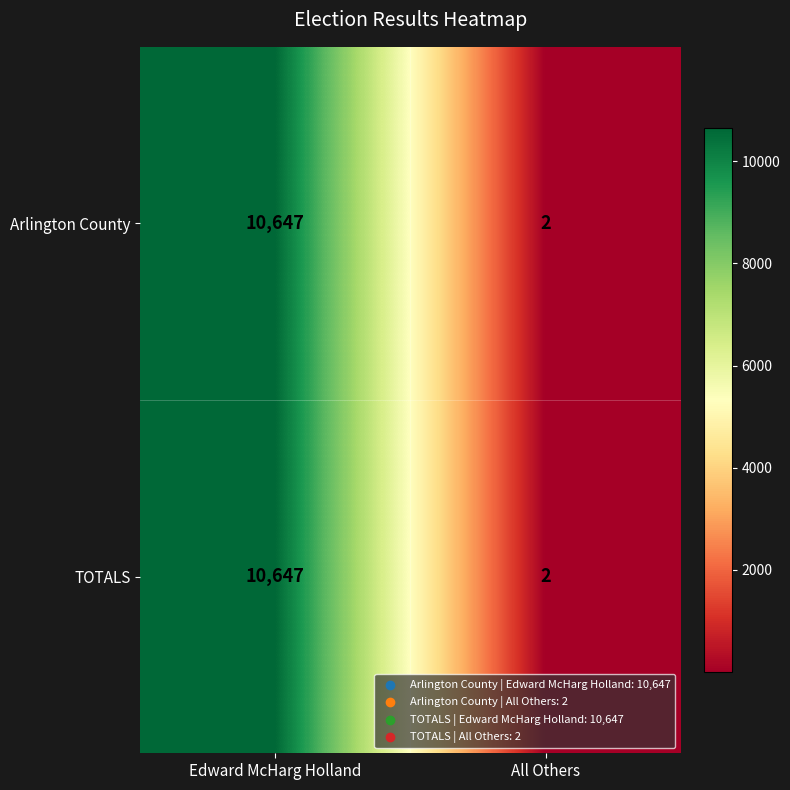

Rank the categories by TOTALS value from lowest to highest.

All Others, Edward McHarg Holland